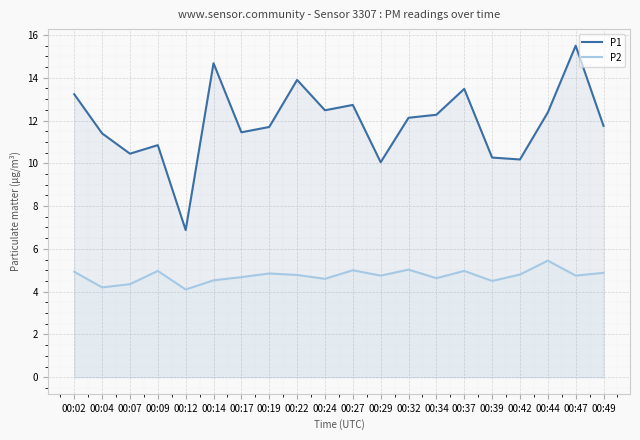

How many lines are shown in the chart?

2